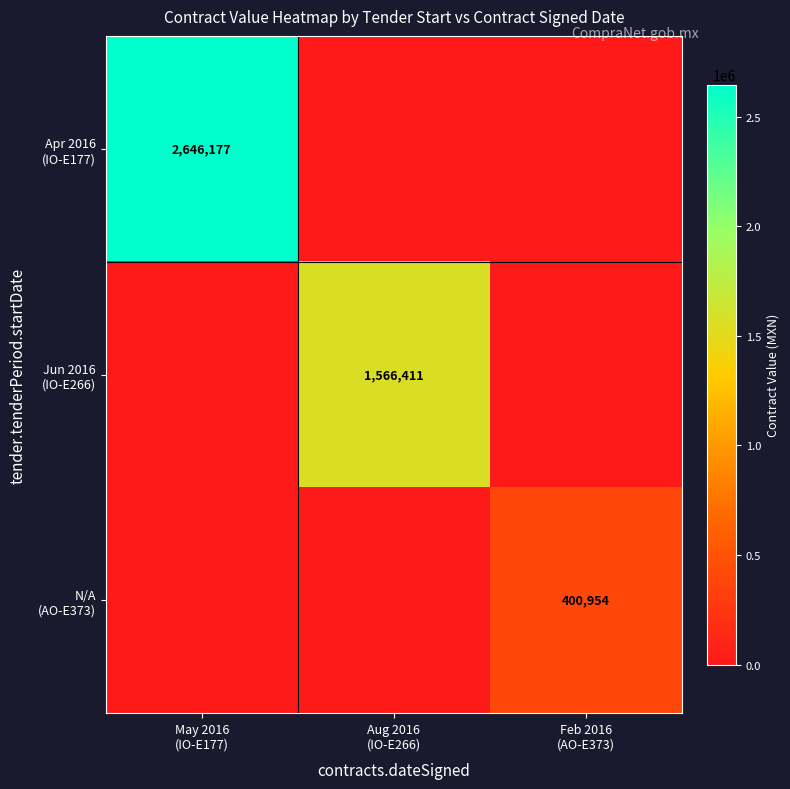

At which category is the sum across all series the highest?

May 2016
(IO-E177)